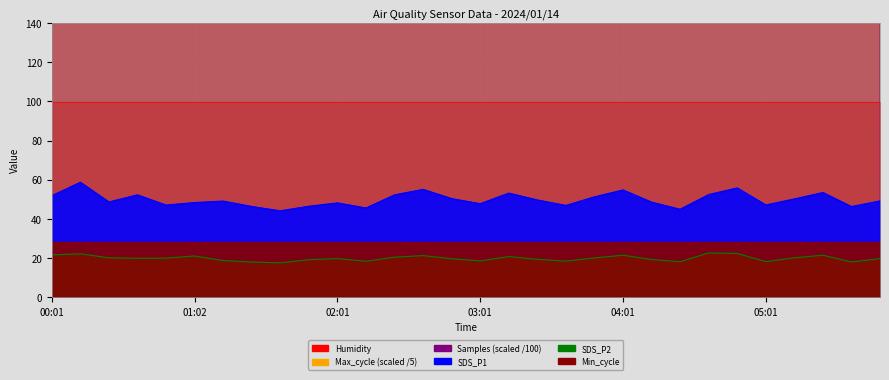

At which category is the sum across all series the highest?

05:13